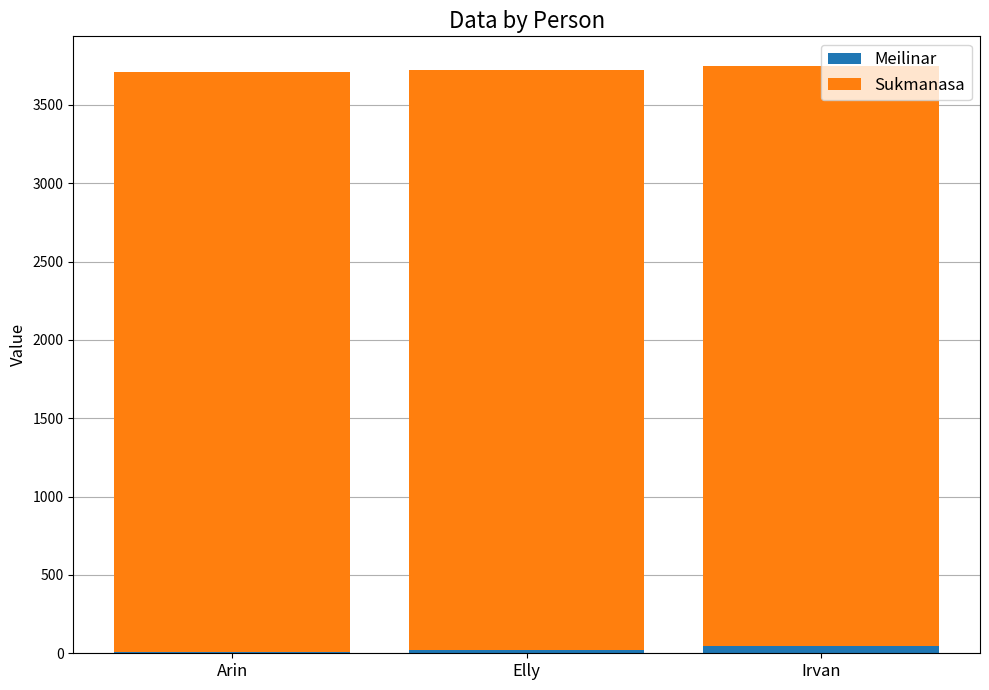

What are all the series names shown in the legend?

Meilinar, Sukmanasa